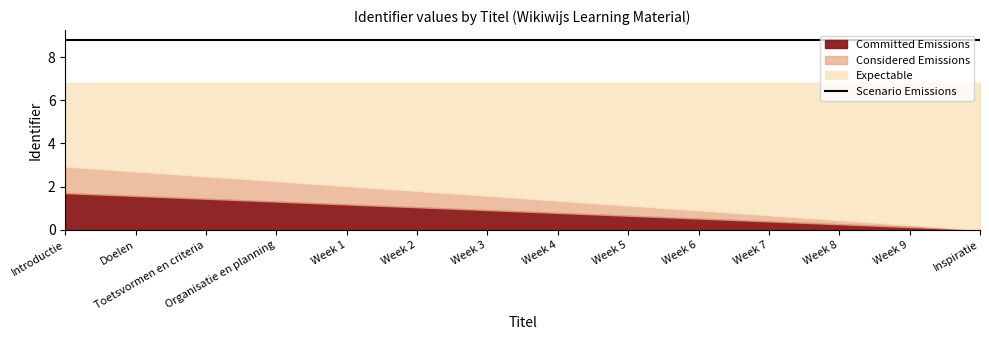

How many data points does each series have?

14